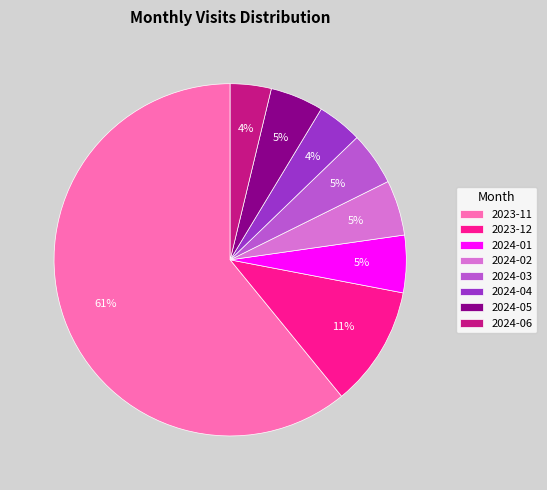

To the nearest percent, what is the difference between the 2023-12 and 2024-06 slice percentages?

7%